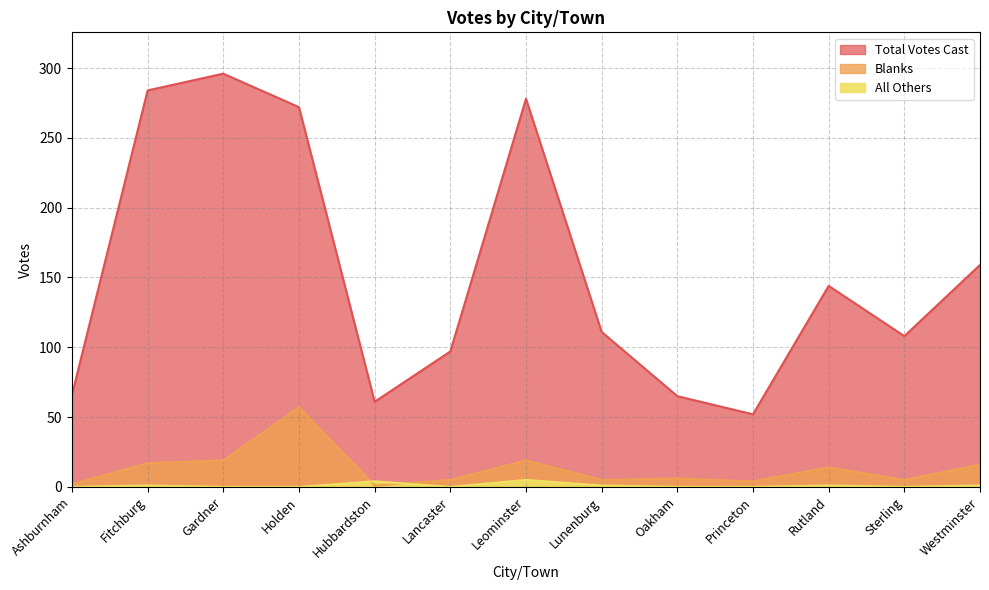

Reading right to left, list all the values displayed in this chart.

Total Votes Cast: Westminster=159	Sterling=108	Rutland=144	Princeton=52	Oakham=65	Lunenburg=111	Leominster=278	Lancaster=97	Hubbardston=61	Holden=272	Gardner=296	Fitchburg=284	Ashburnham=66
Blanks: Westminster=16	Sterling=5	Rutland=14	Princeton=4	Oakham=6	Lunenburg=5	Leominster=19	Lancaster=5	Hubbardston=1	Holden=57	Gardner=19	Fitchburg=17	Ashburnham=2
All Others: Westminster=1	Sterling=0	Rutland=1	Princeton=0	Oakham=0	Lunenburg=1	Leominster=5	Lancaster=0	Hubbardston=4	Holden=0	Gardner=0	Fitchburg=1	Ashburnham=0